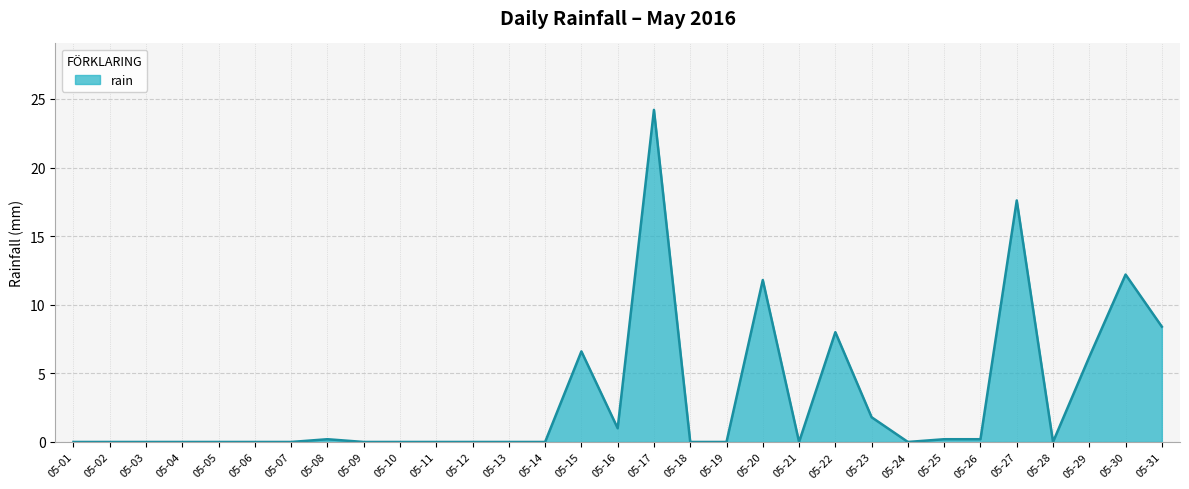

Reading left to right, list all the values displayed in this chart.

0.0	0.0	0.0	0.0	0.0	0.0	0.0	0.2	0.0	0.0	0.0	0.0	0.0	0.0	6.6	1.0	24.2	0.0	0.0	11.8	0.0	8.0	1.8	0.0	0.2	0.2	17.6	0.0	6.2	12.2	8.4